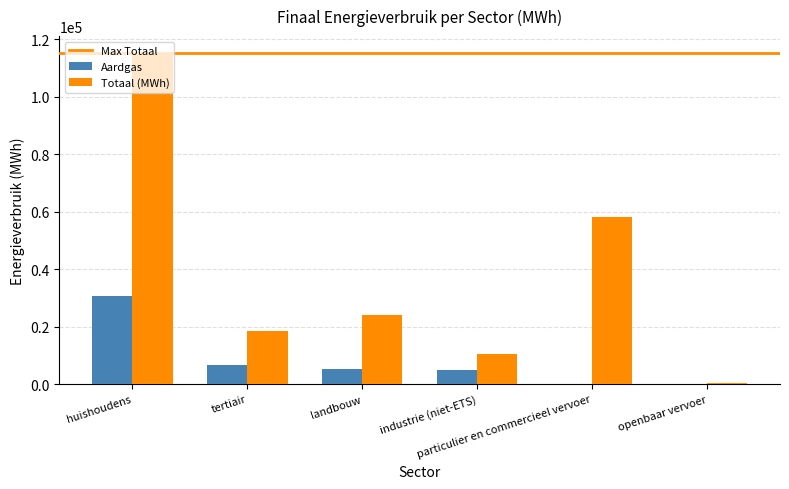

Are the bars grouped side by side (vs. stacked)?

Yes